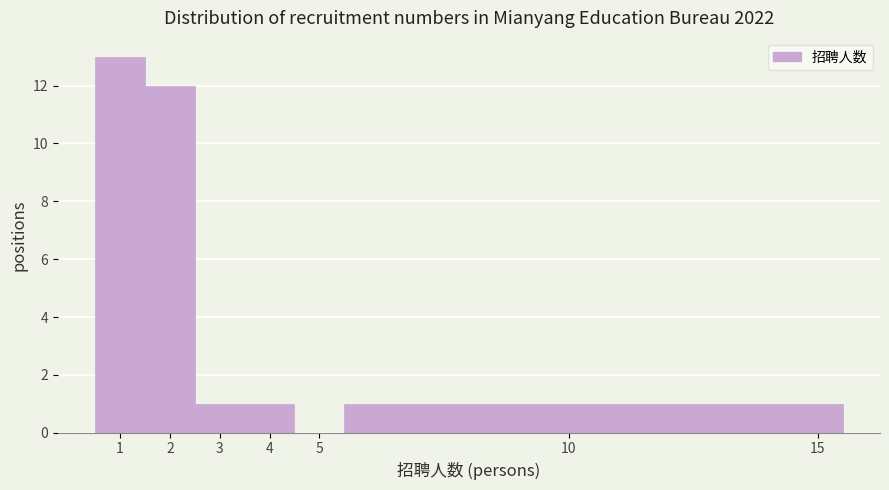

Over which range of the x-axis is the bar tallest?

0.5 to 1.5